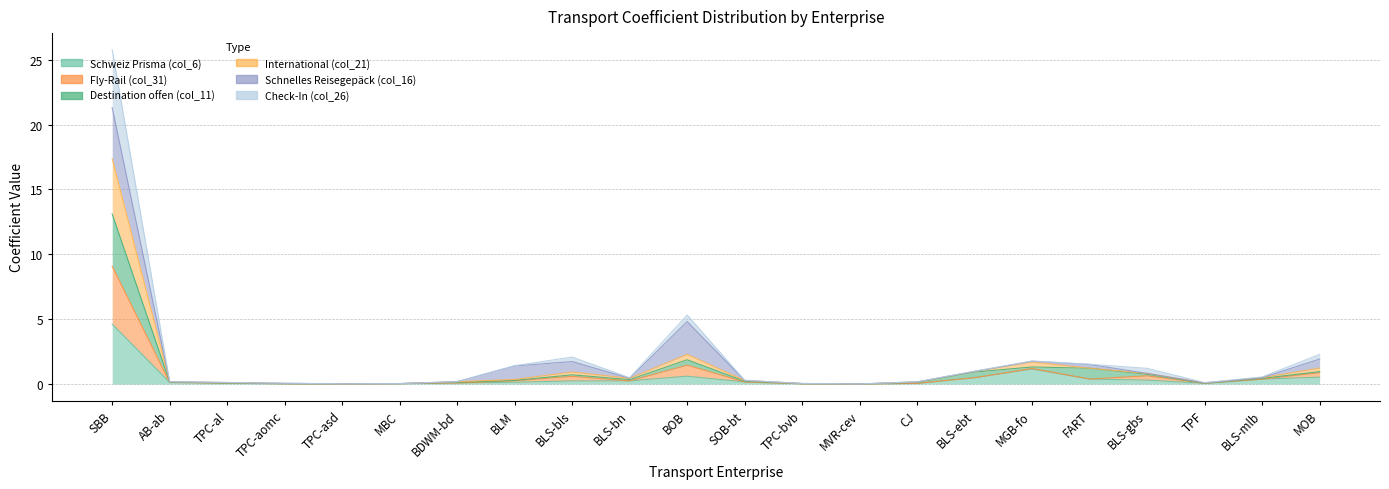

What position from the right is BOB?

12